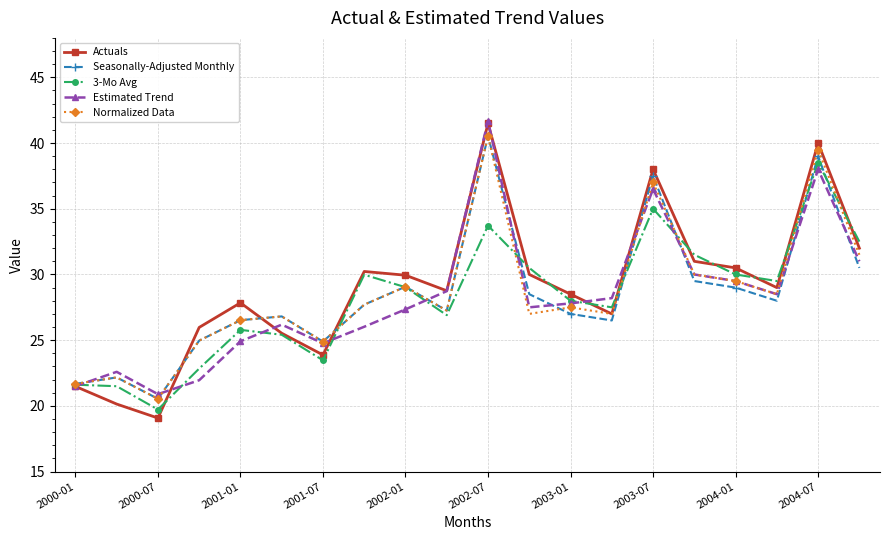

True or false: Seasonally-Adjusted Monthly has more than 1 interior local peaks.

True